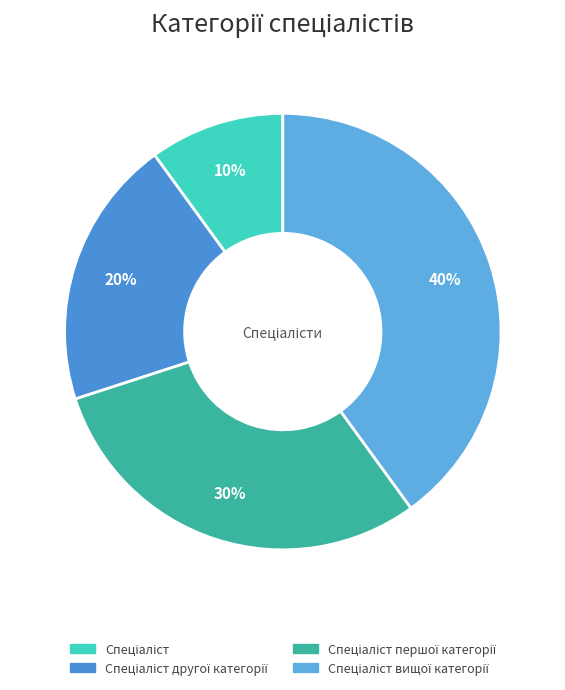

How many slices are in this pie chart?

4